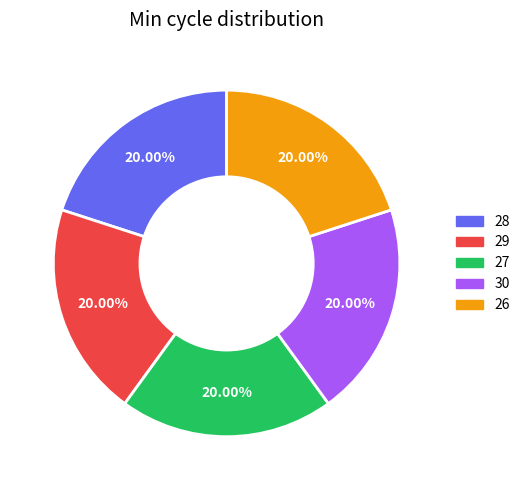

Is there a majority slice in this chart?

No